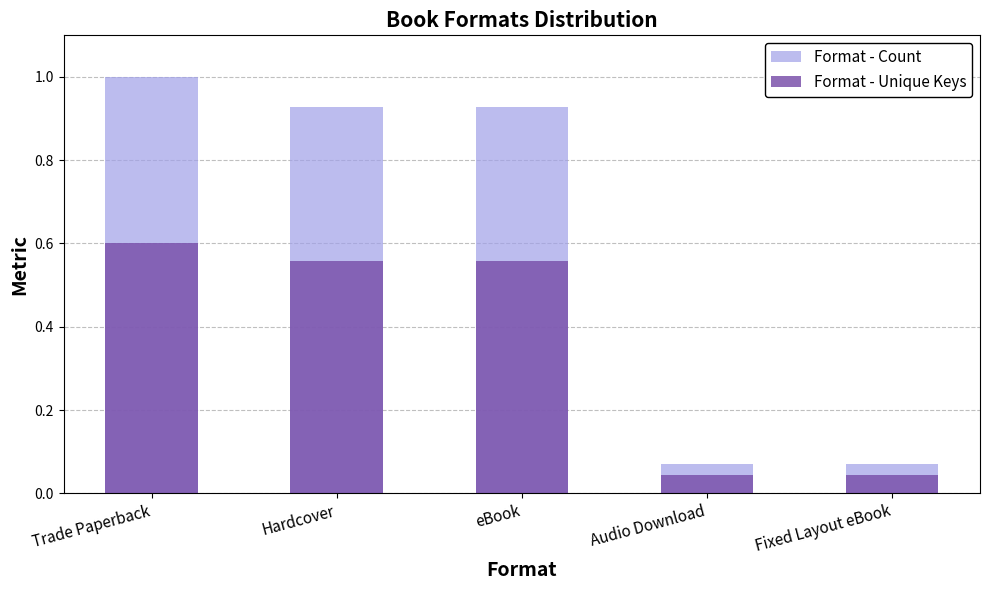

How many bars are there in total?

10